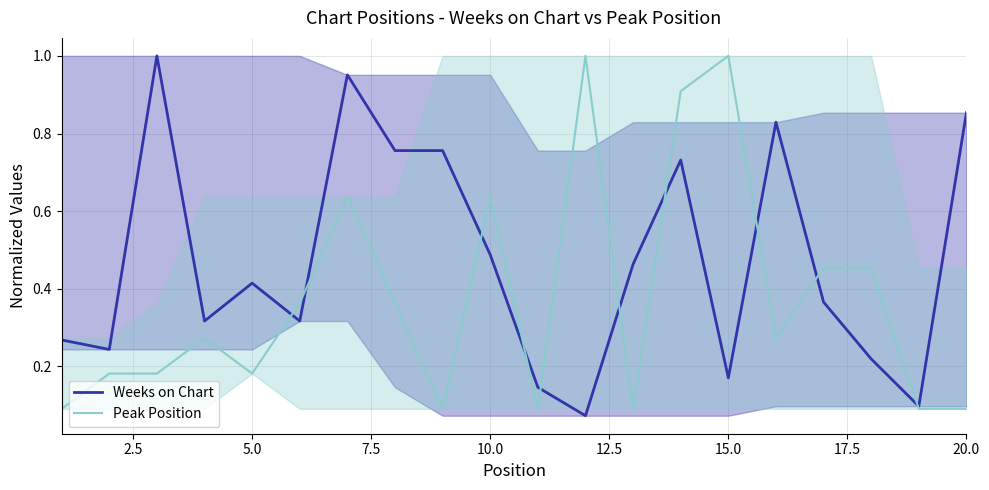

How many intersections are there between Peak Position and Weeks on Chart?

10